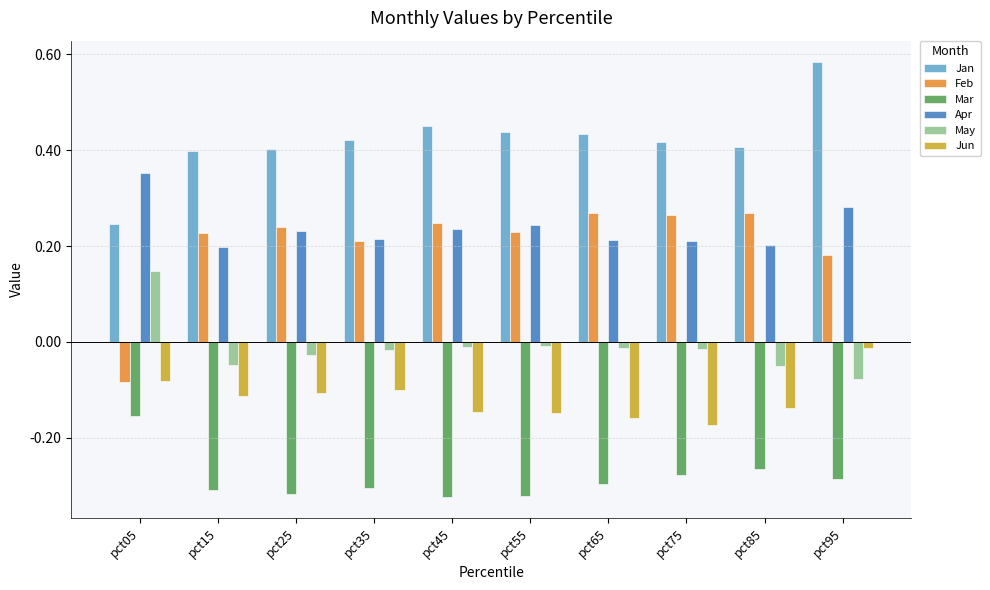

Count the number of data series in this chart.

6